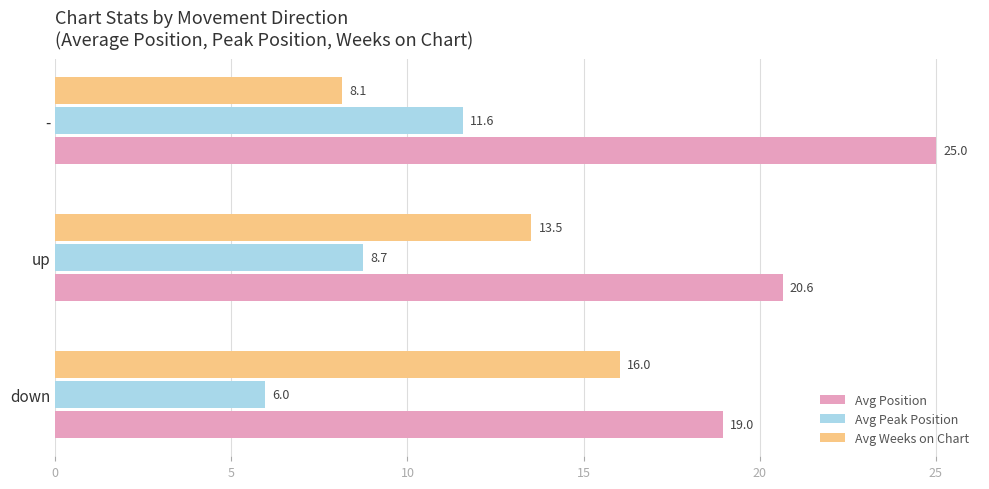

At which category does the chart reach its peak across all series?

-